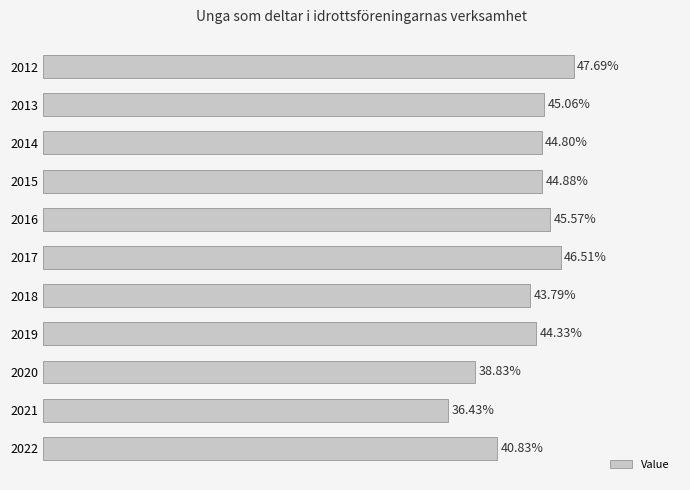

List the labels in order of value, largest first.

2012, 2017, 2016, 2013, 2015, 2014, 2019, 2018, 2022, 2020, 2021